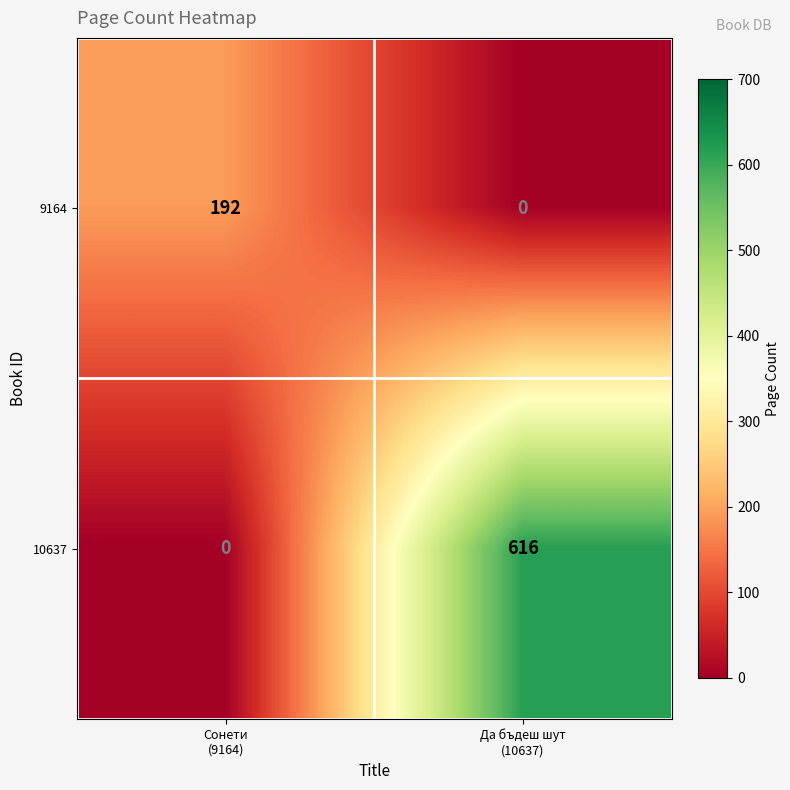

Which series has the largest range (max minus min)?

10637